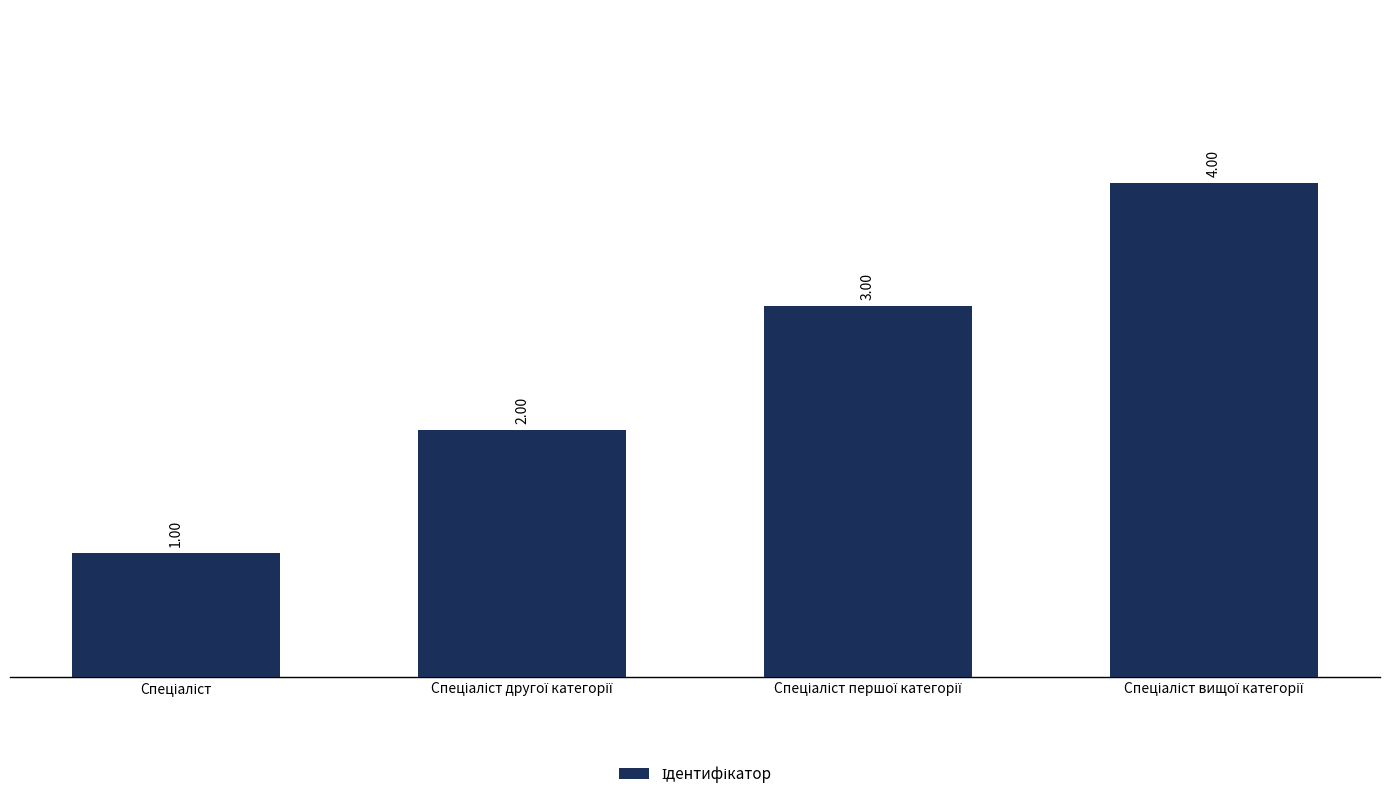

What is the difference between the maximum and minimum values?

3